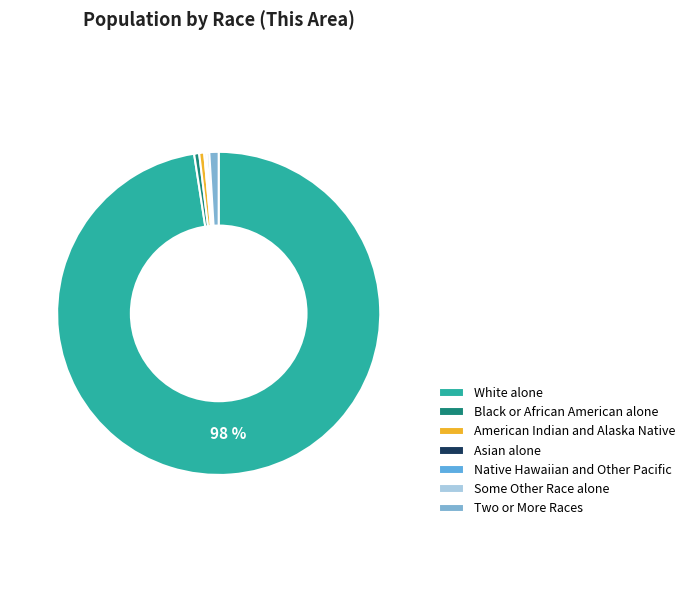

Count the number of slices in the pie.

7